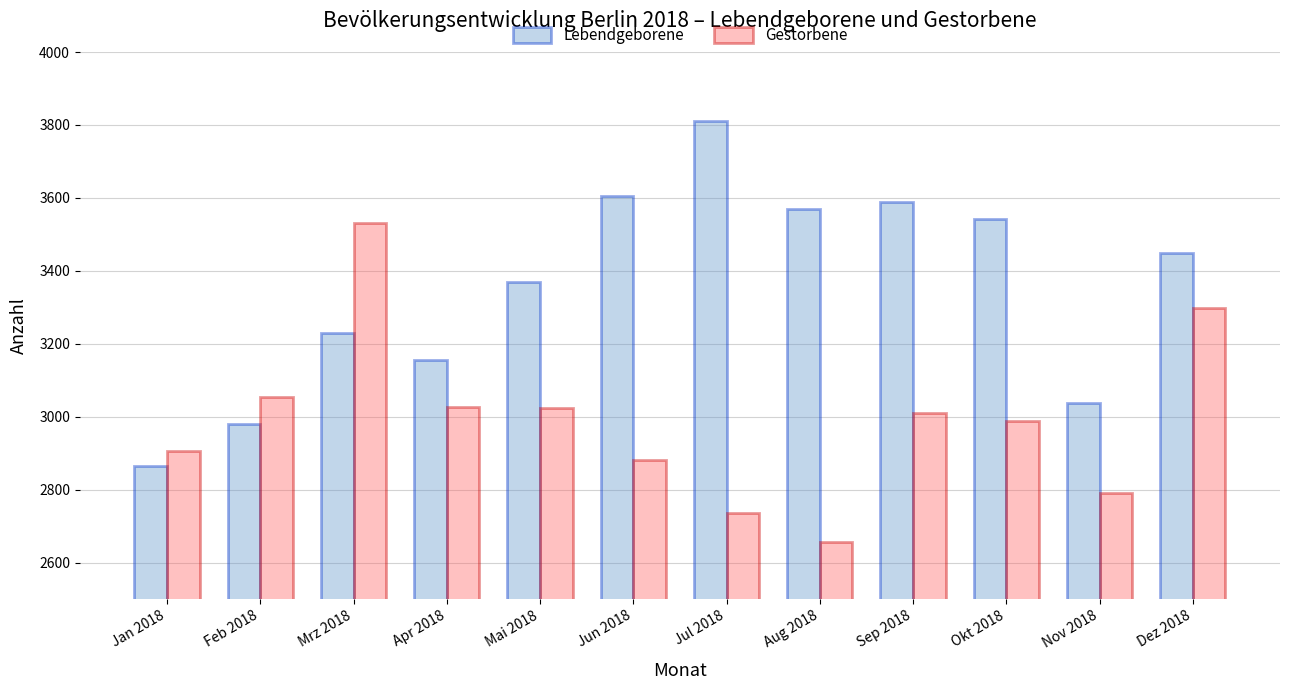

How many data points does each series have?

12